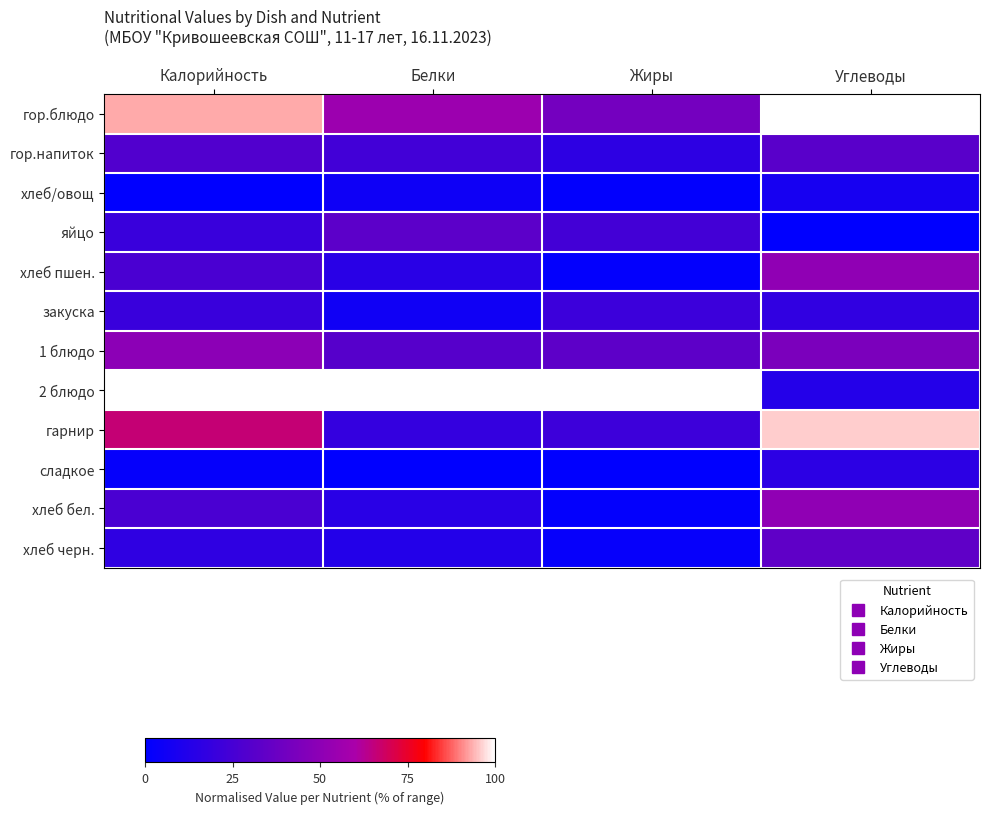

What is the total value across all series at Углеводы?

462.5